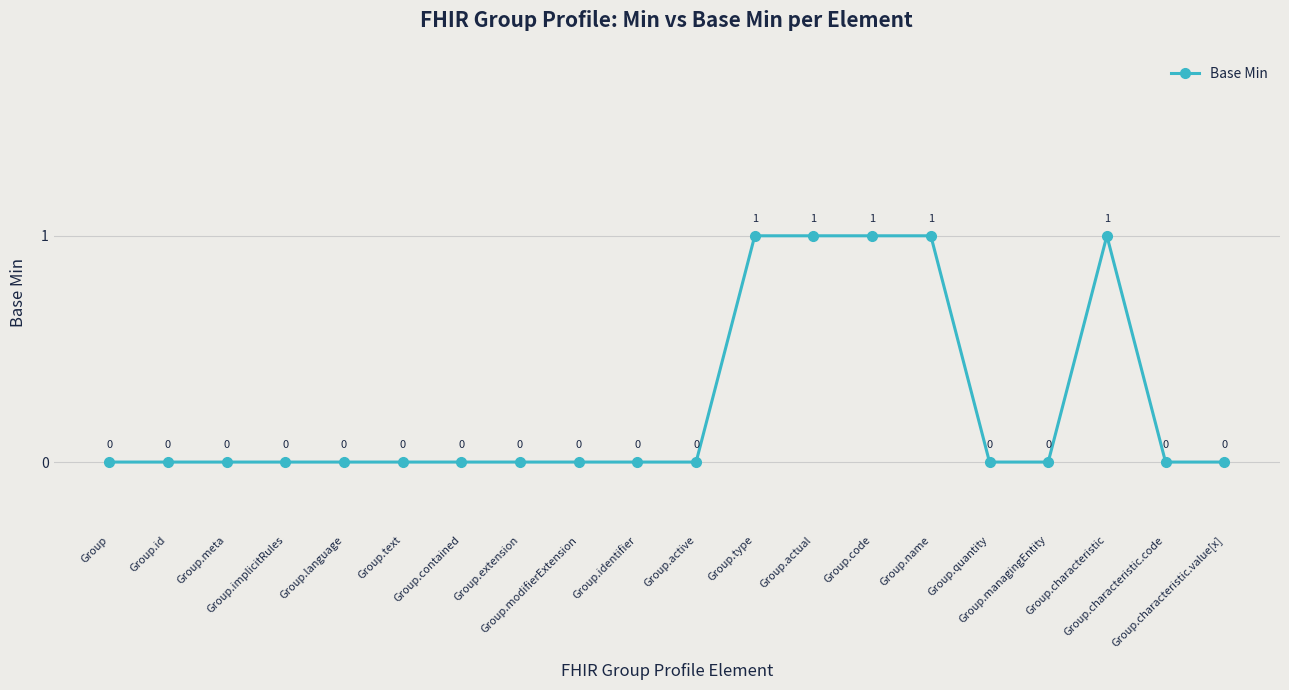

Count the values in the range 0 to 1.

20